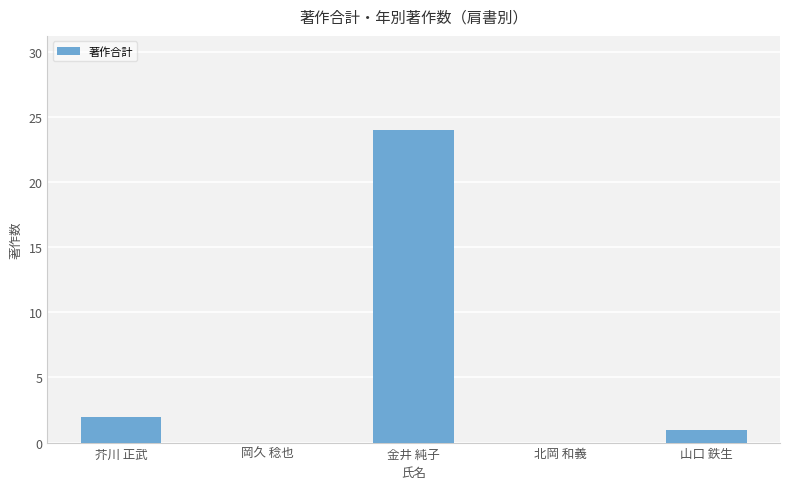

How many distinct data groups are displayed?

1